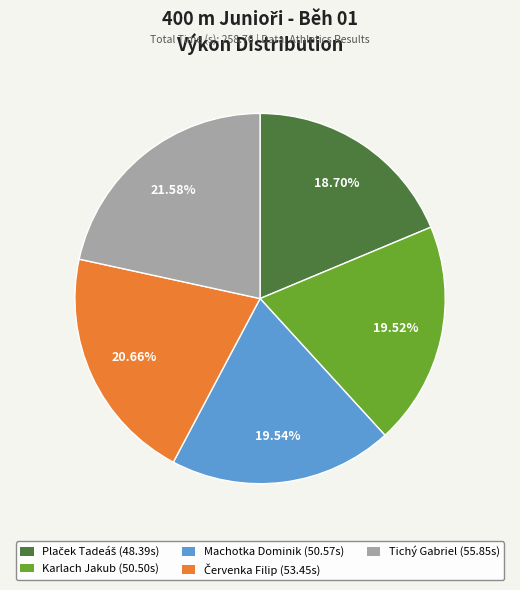

Count the number of slices in the pie.

5